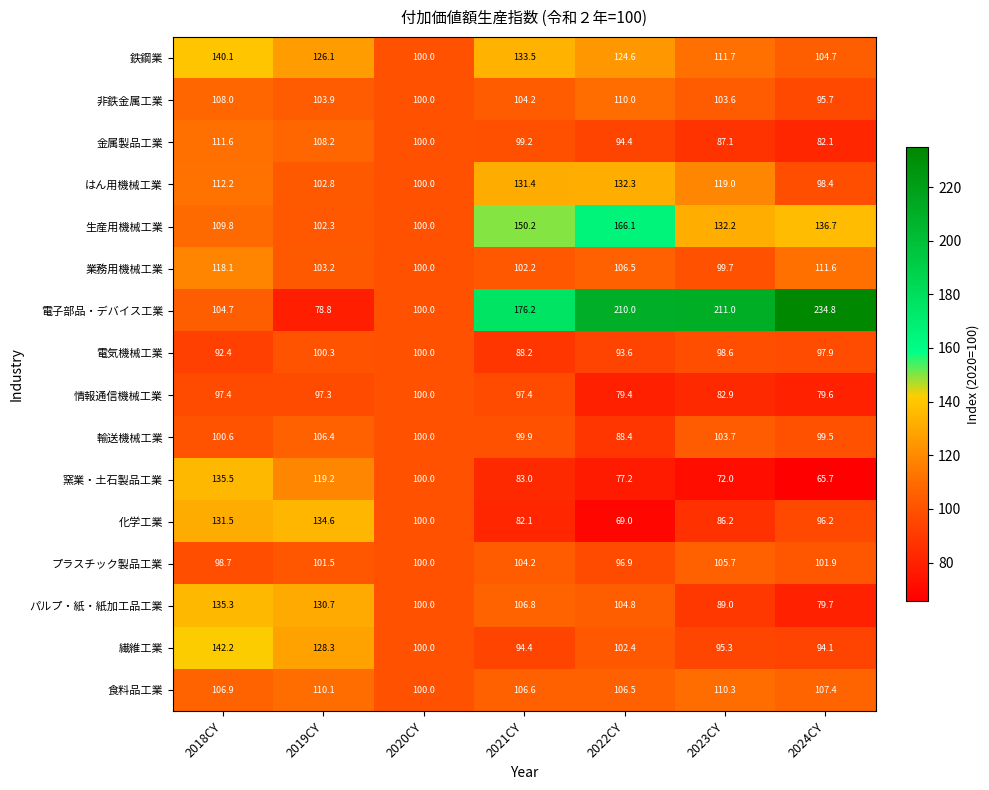

At which label does 非鉄金属工業 first exceed 103?

2018CY